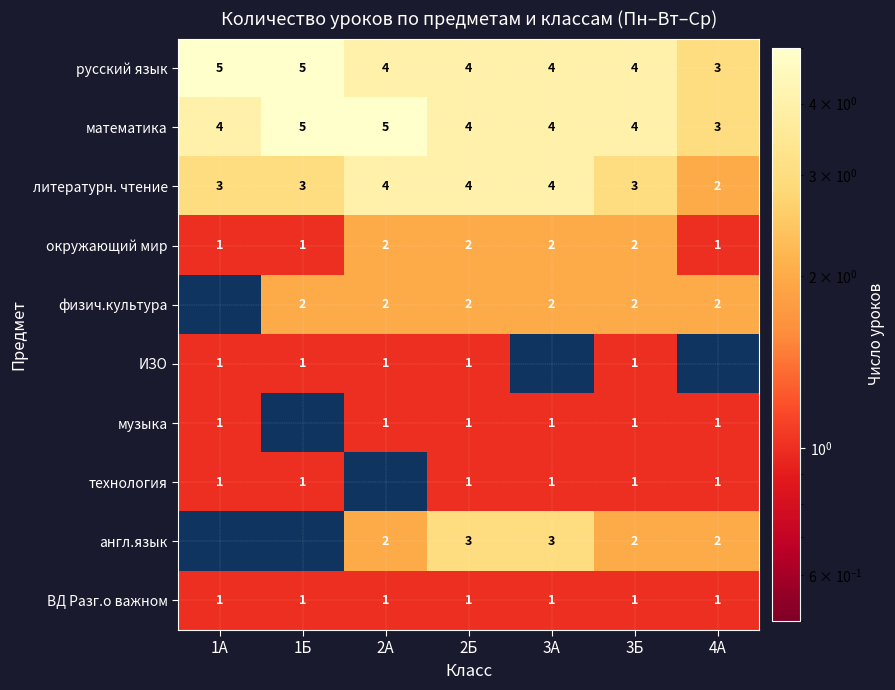

Which series has the widest spread of values?

англ.язык